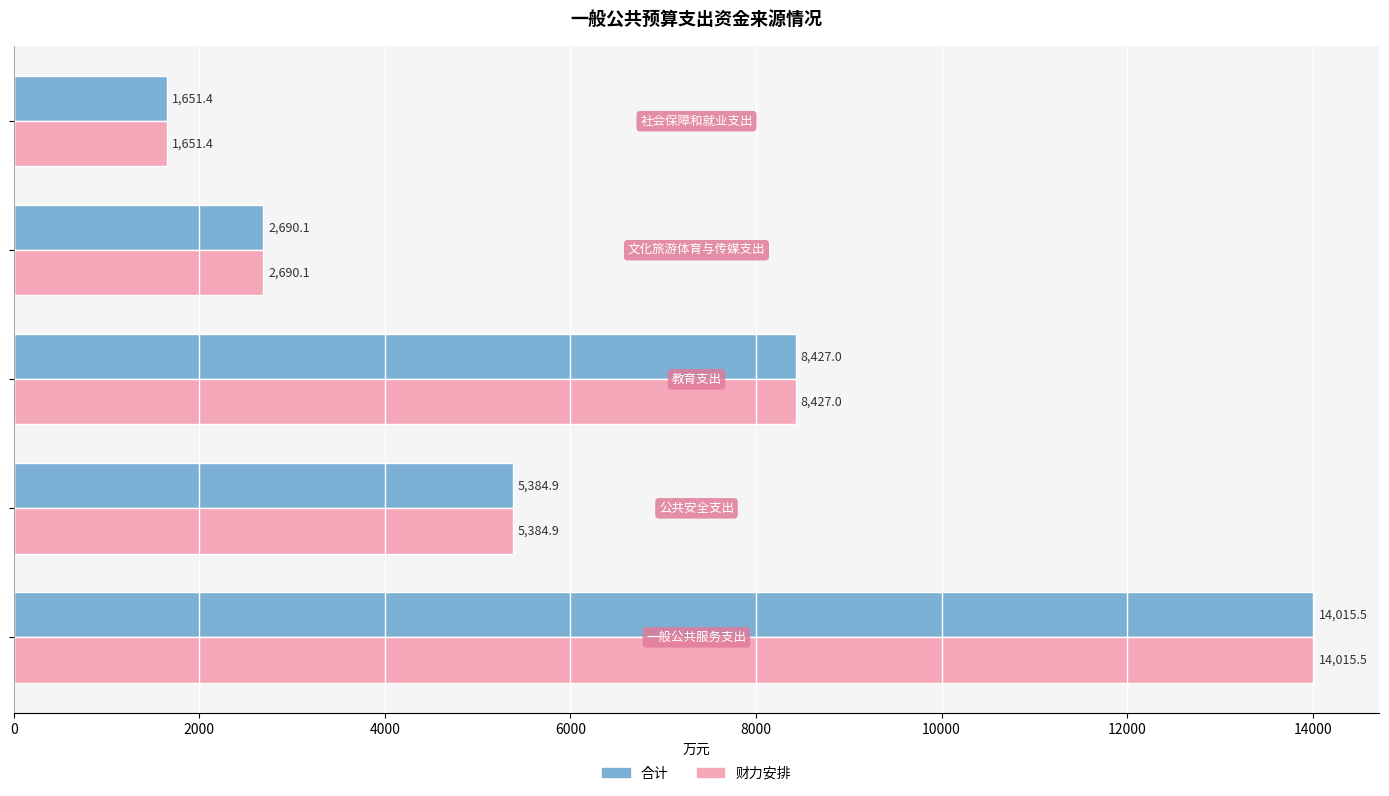

How many data points does each series have?

5